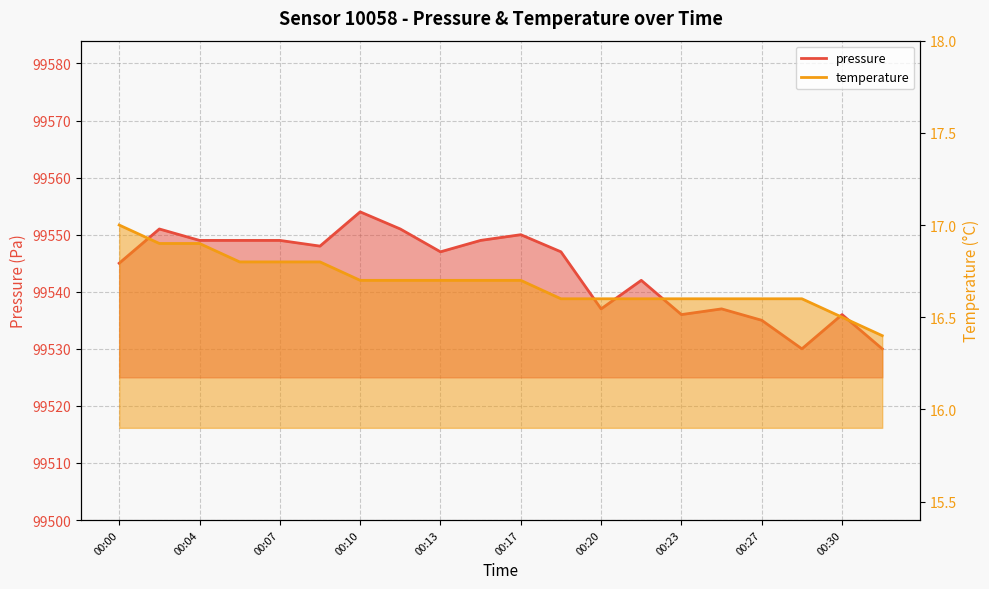

Between 00:20 and 00:22, which is larger?

00:22